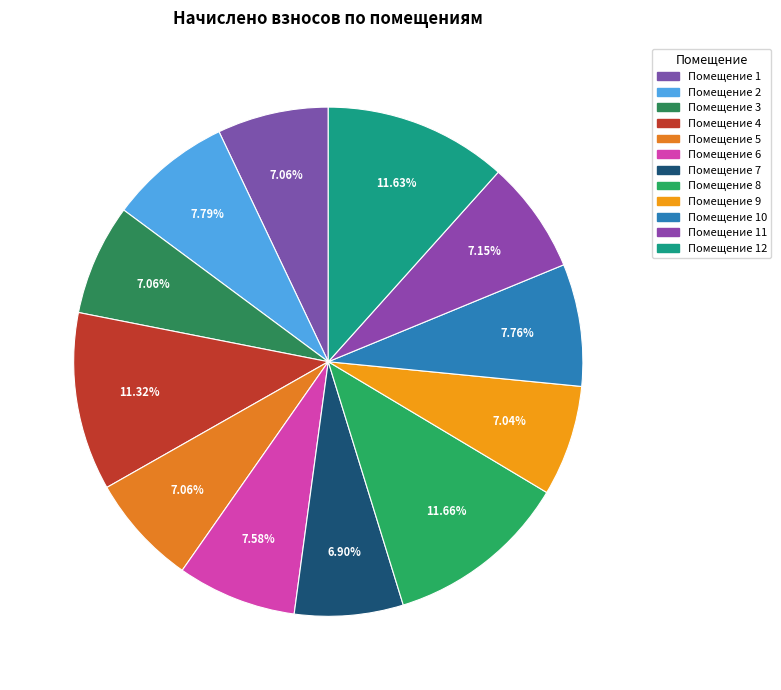

How many slices are in this pie chart?

12